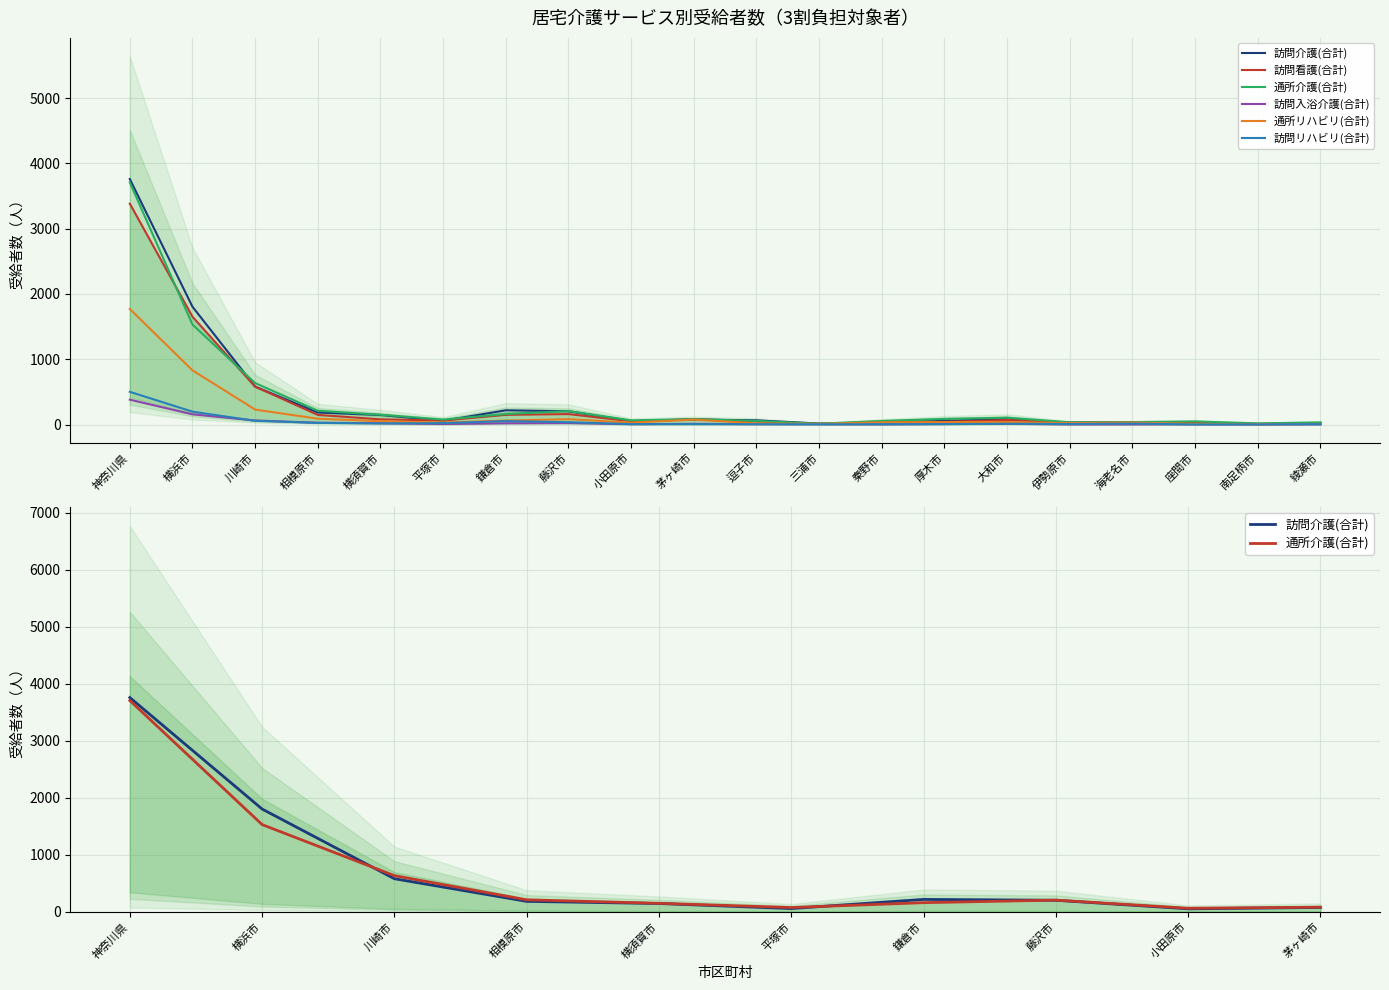

At which label is 通所介護(合計) closest to 1860?

横浜市